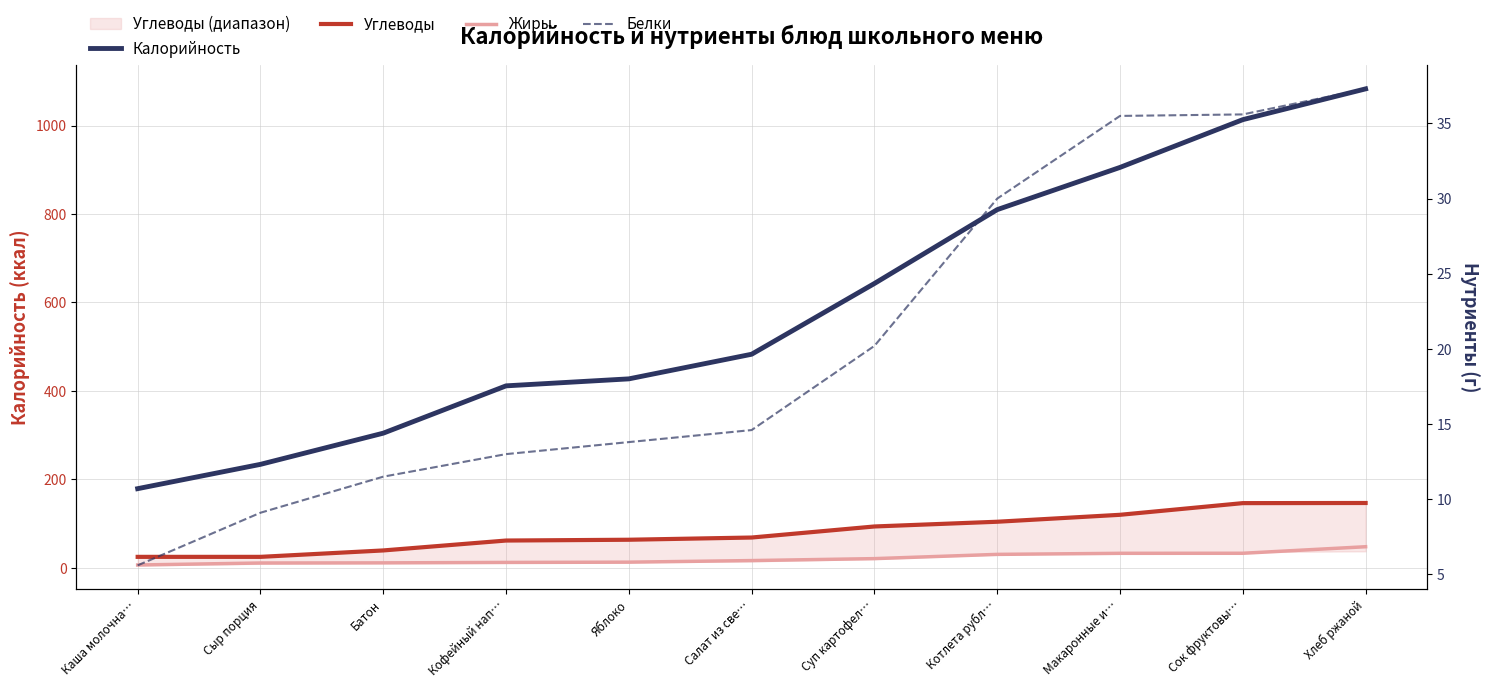

Which has a higher value, Кофейный нап… or Макаронные и…?

Макаронные и…